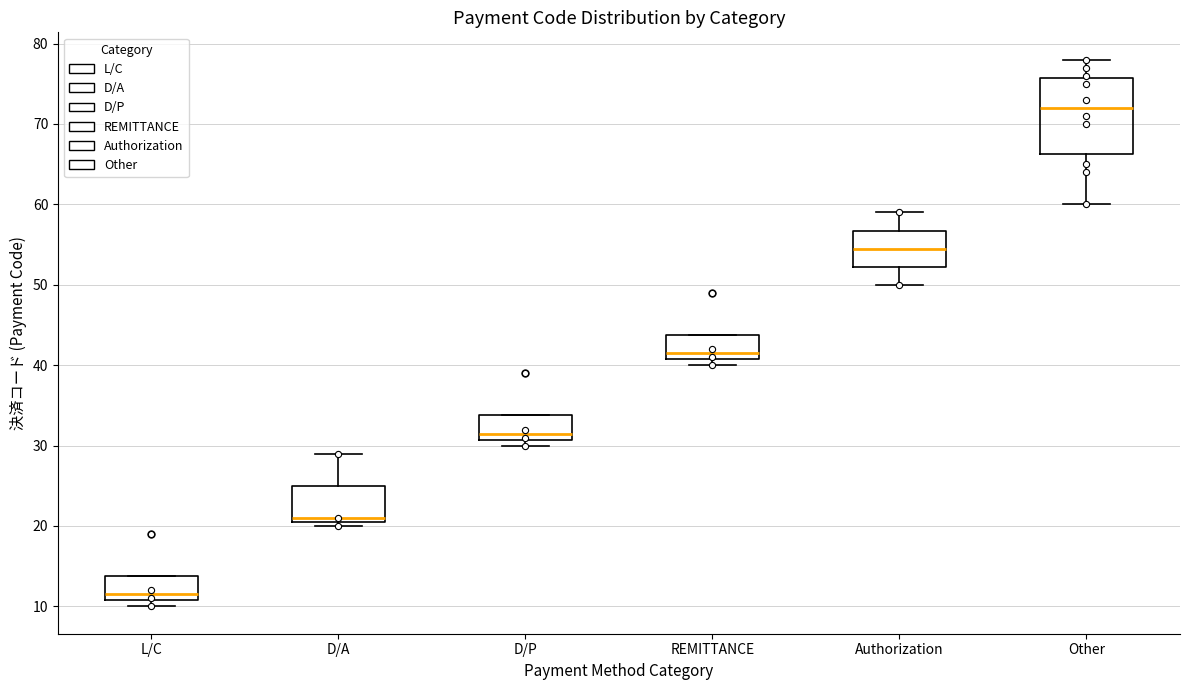

Reading left to right, transcribe this box plot: for each box, give where its median line is, the range the box spans, and where its two whiskers end, as read against the y-axis. The values are not printed on the chart, so give them approximately, as read against the axis.

L/C: median 12, box 11 to 14, whiskers 10 to 14
D/A: median 21 (just above the box's lower edge), box 21 to 25, whiskers 20 to 29
D/P: median 32, box 31 to 34, whiskers 30 to 34
REMITTANCE: median 42, box 41 to 44, whiskers 40 to 44
Authorization: median 55, box 52 to 57, whiskers 50 to 59
Other: median 72, box 66 to 76, whiskers 60 to 78